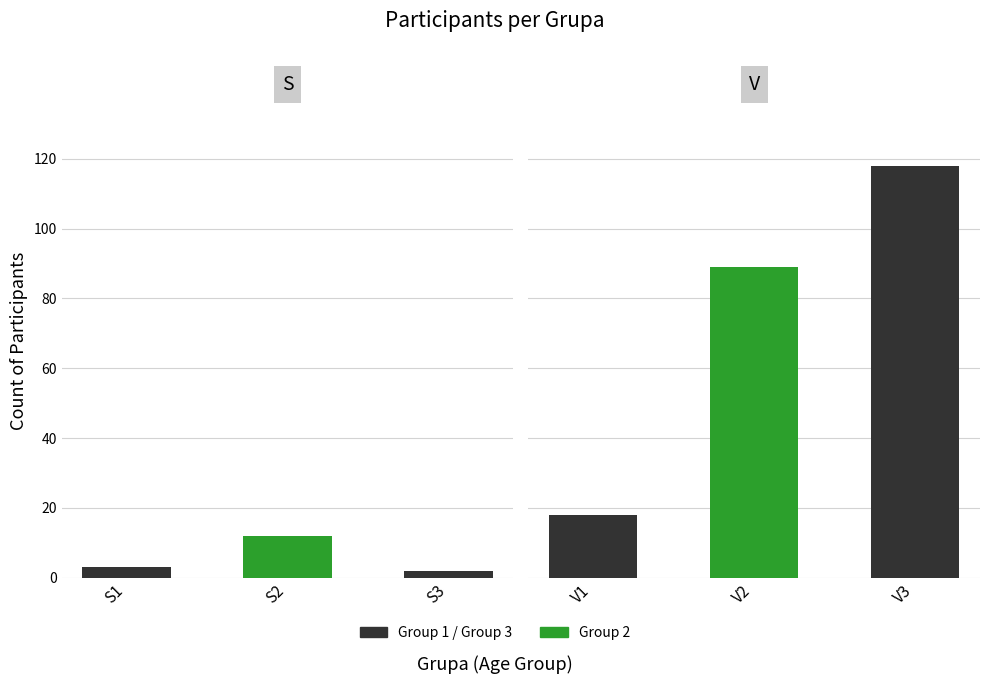

The value of Avg Vieta at 3 is 41.1. True or false?

False